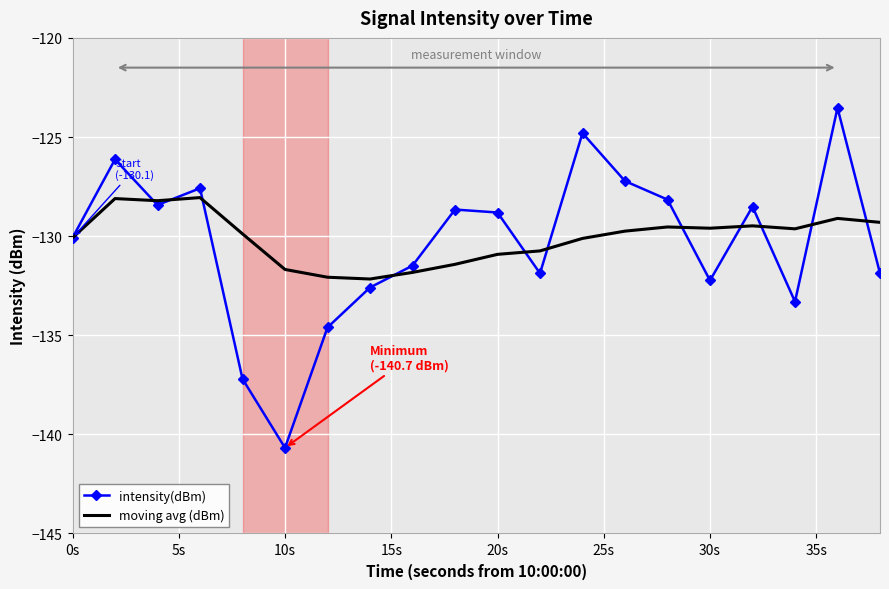

Rank the series by their average value, from lowest to highest.

intensity(dBm), moving avg (dBm)